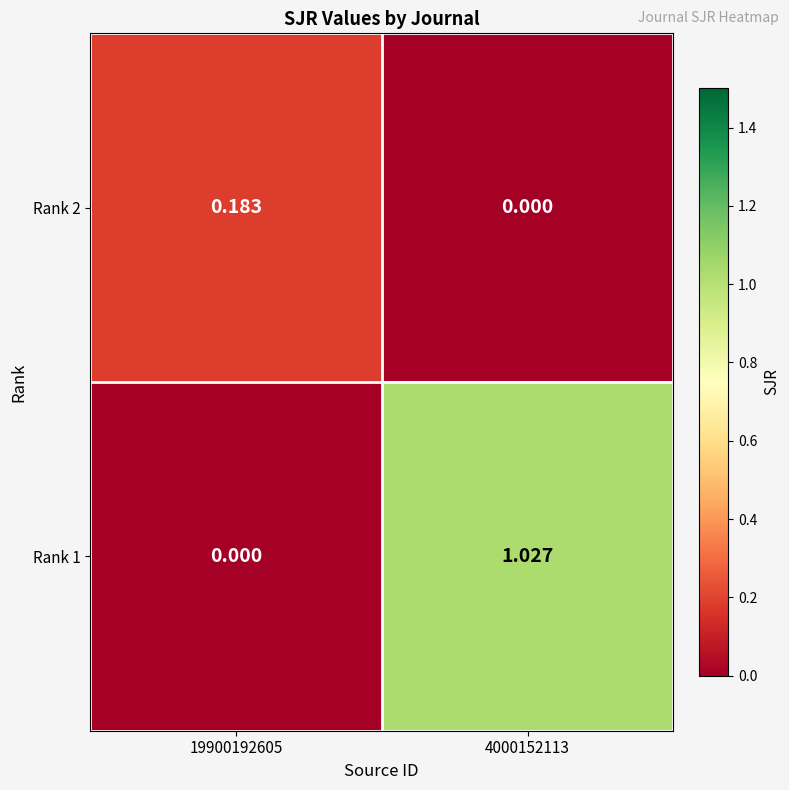

Between 19900192605 and 4000152113, which series saw the biggest shift?

Rank 1